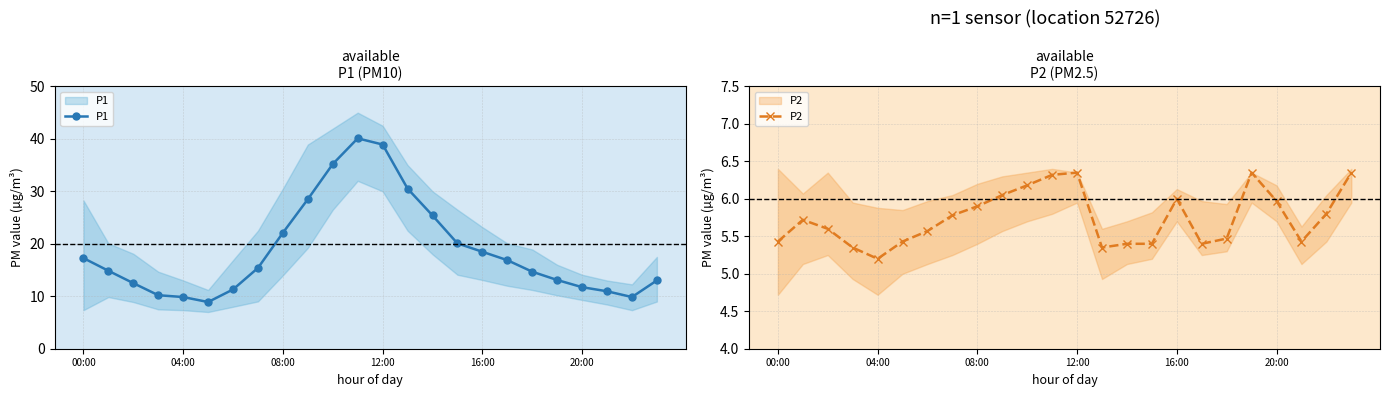

Between 8 and 21, which series saw the biggest shift?

P1